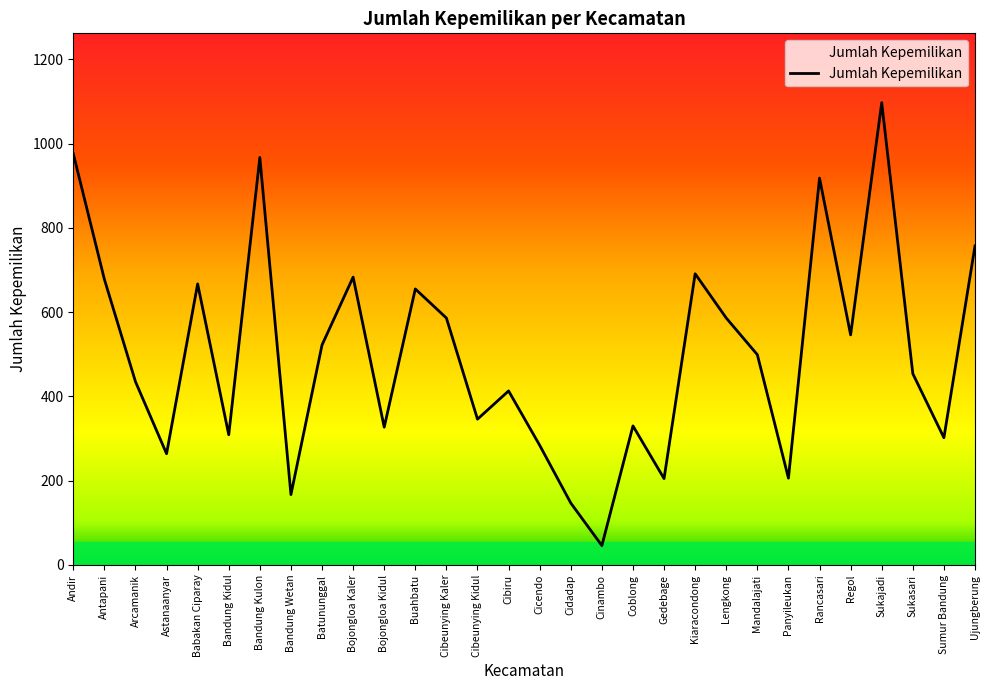

What is the sum of all values?

15063